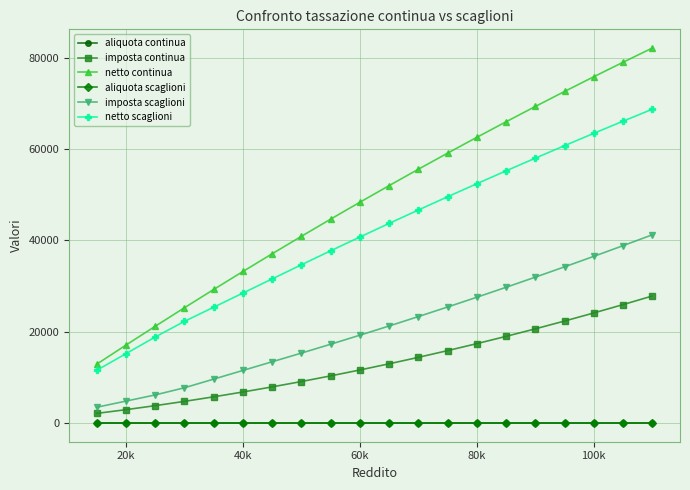

Which series has the largest total across all categories?

netto continua